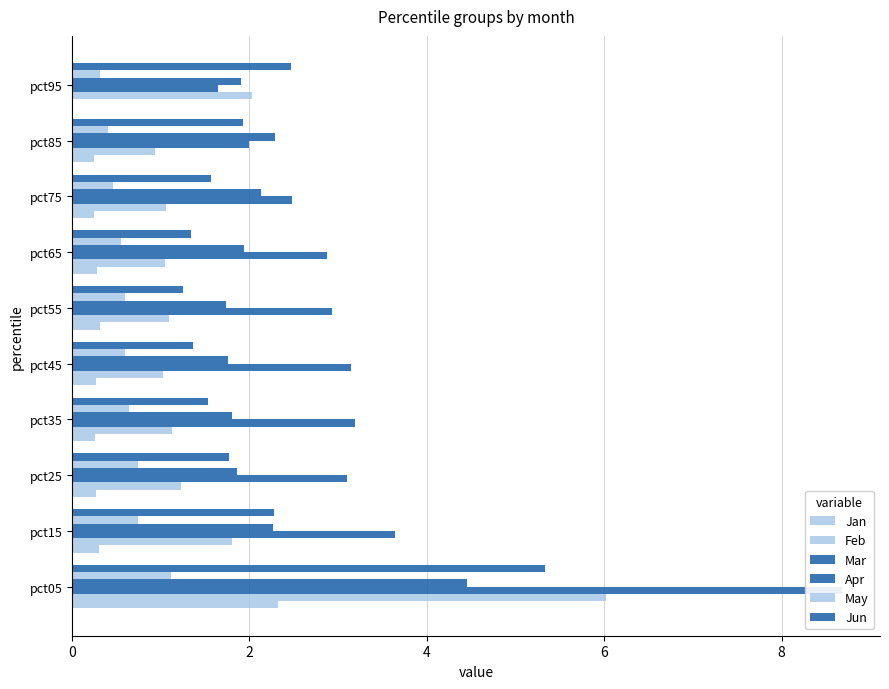

What is the sum of all May values?

6.2